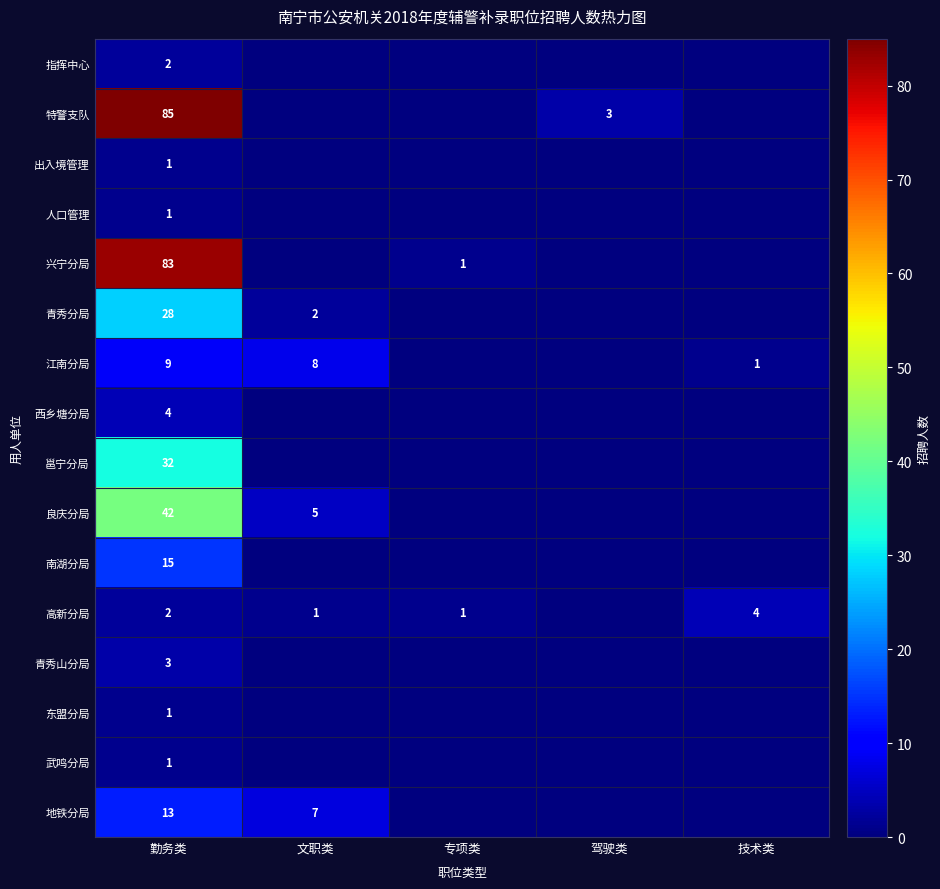

True or false: 良庆分局 has a value of 20 at 勤务类.

False